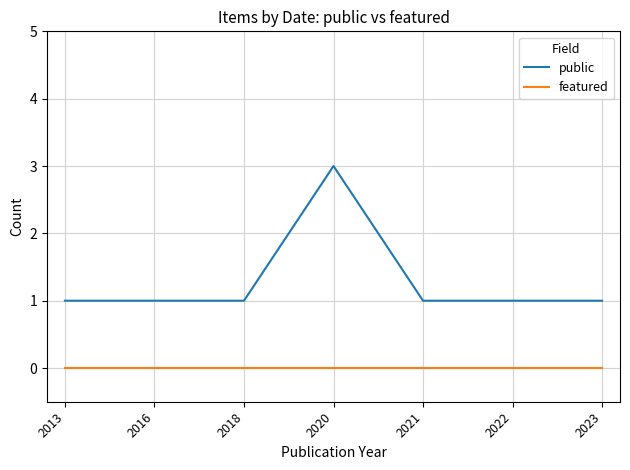

Which series has the largest total across all categories?

public